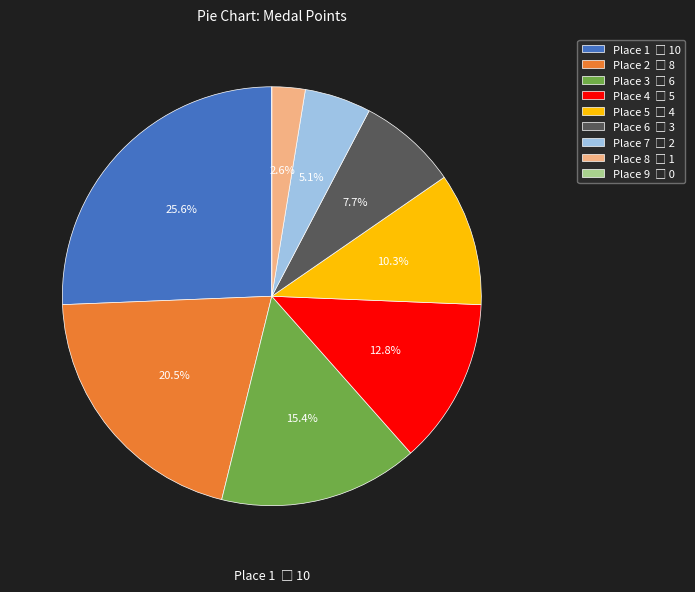

Is there a majority slice in this chart?

No